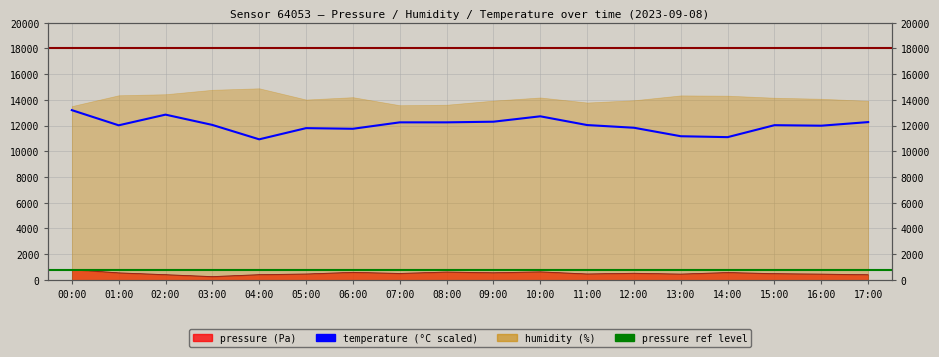

Where is pressure nearest to the value 530?

12:00